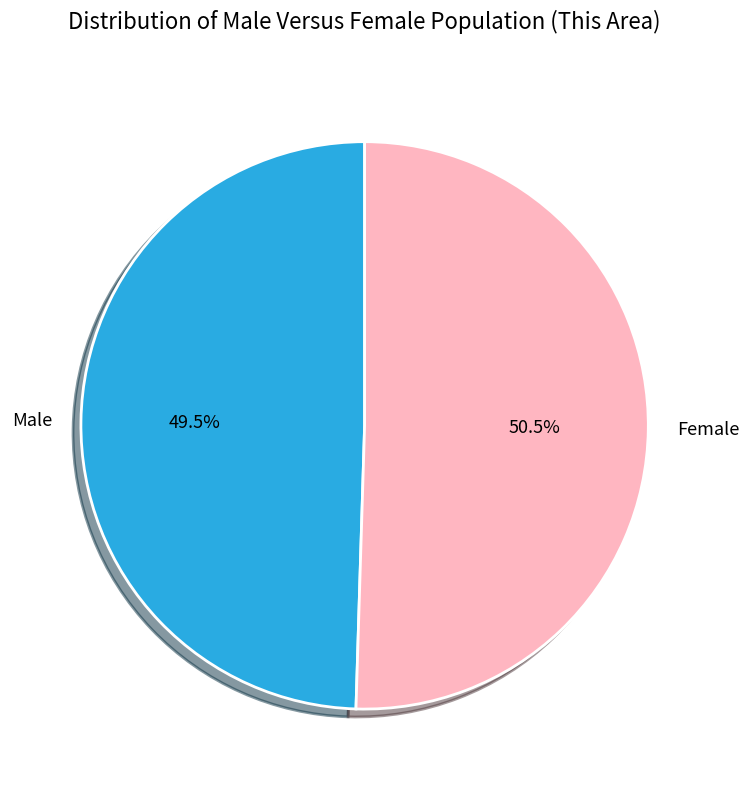

Does any single category account for the majority?

Yes